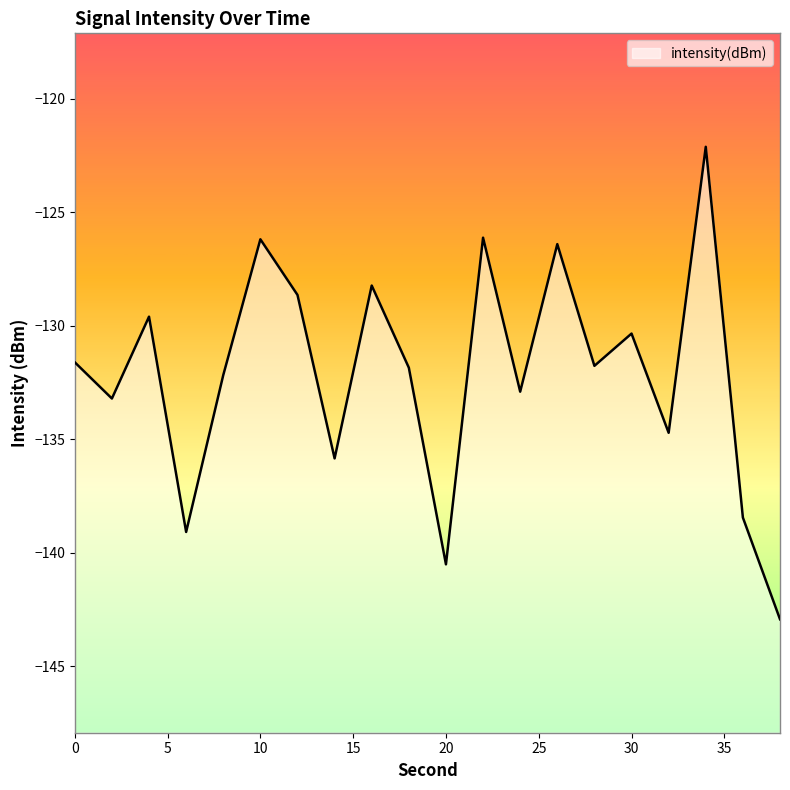

List the labels in order of value, largest first.

34, 22, 10, 26, 16, 12, 4, 30, 0, 28, 18, 8, 24, 2, 32, 14, 36, 6, 20, 38